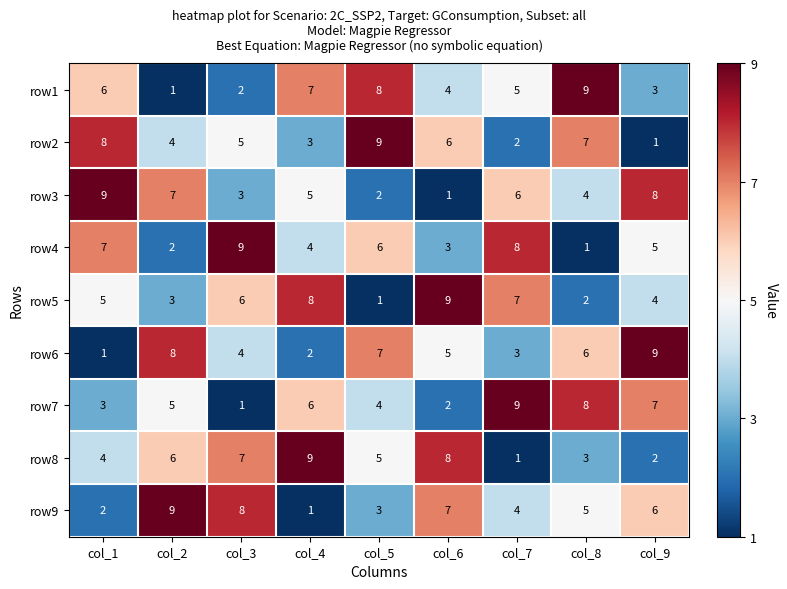

What is the minimum value shown in the chart?

1